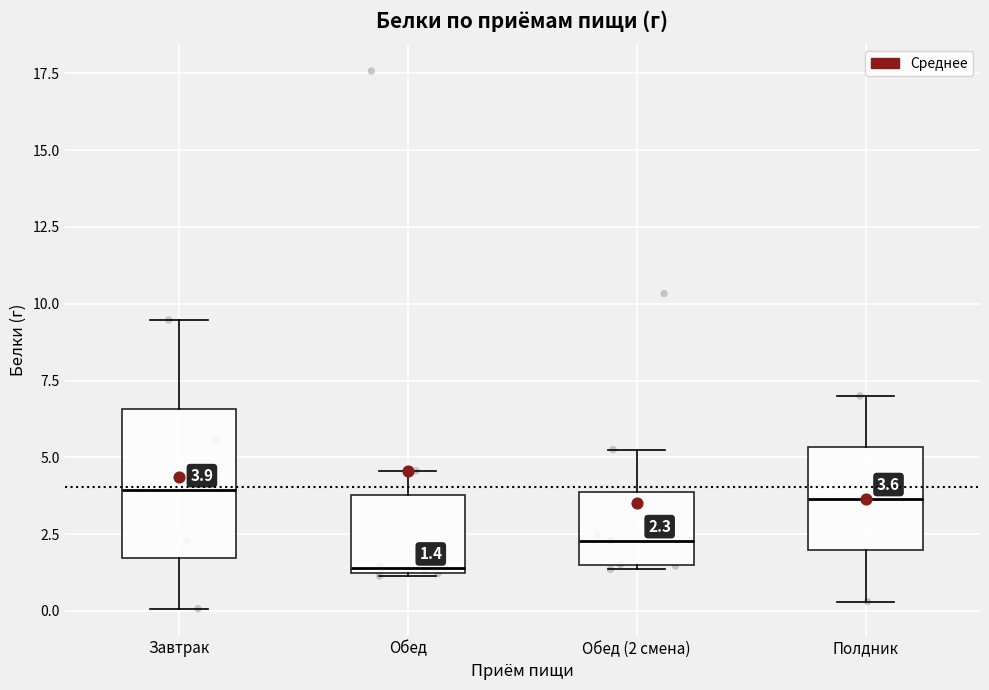

Which box is the tallest, from its lower edge to its upper edge?

Завтрак